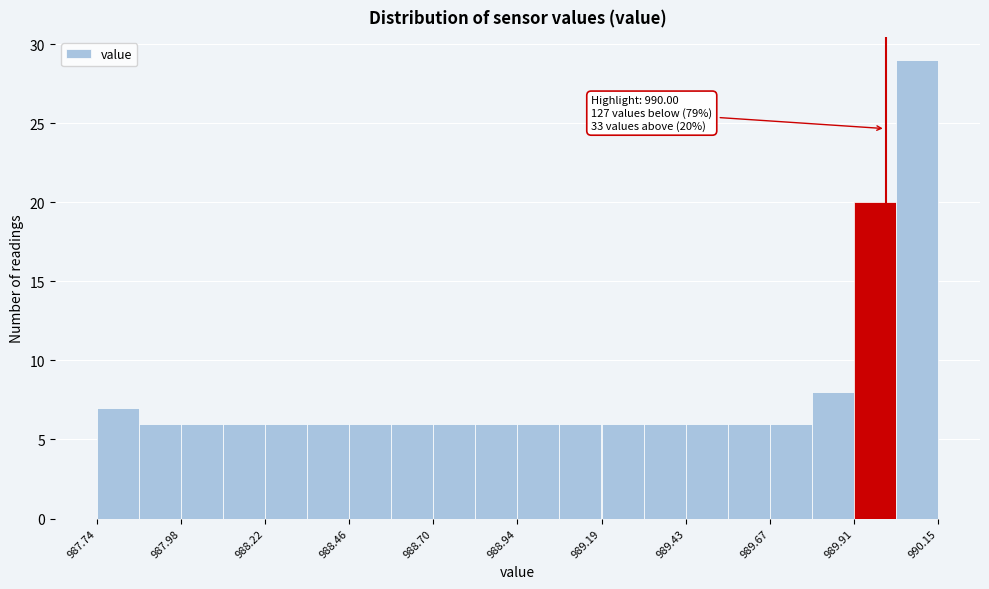

Read against the x-axis, roughly where is the centre of the tallest bar?

990.10